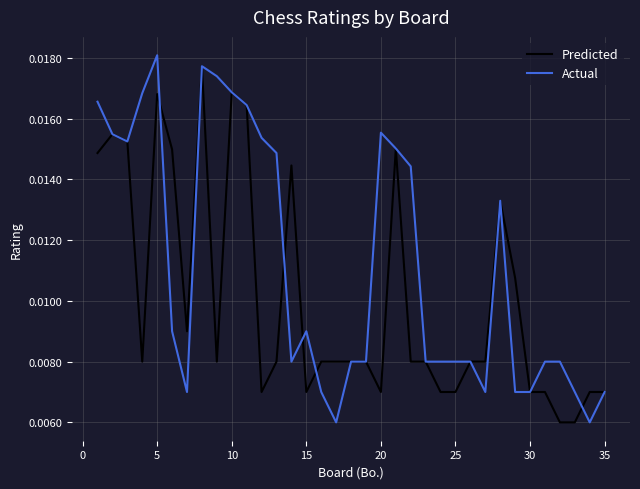

Rank the series by their average value, from lowest to highest.

Predicted, Actual